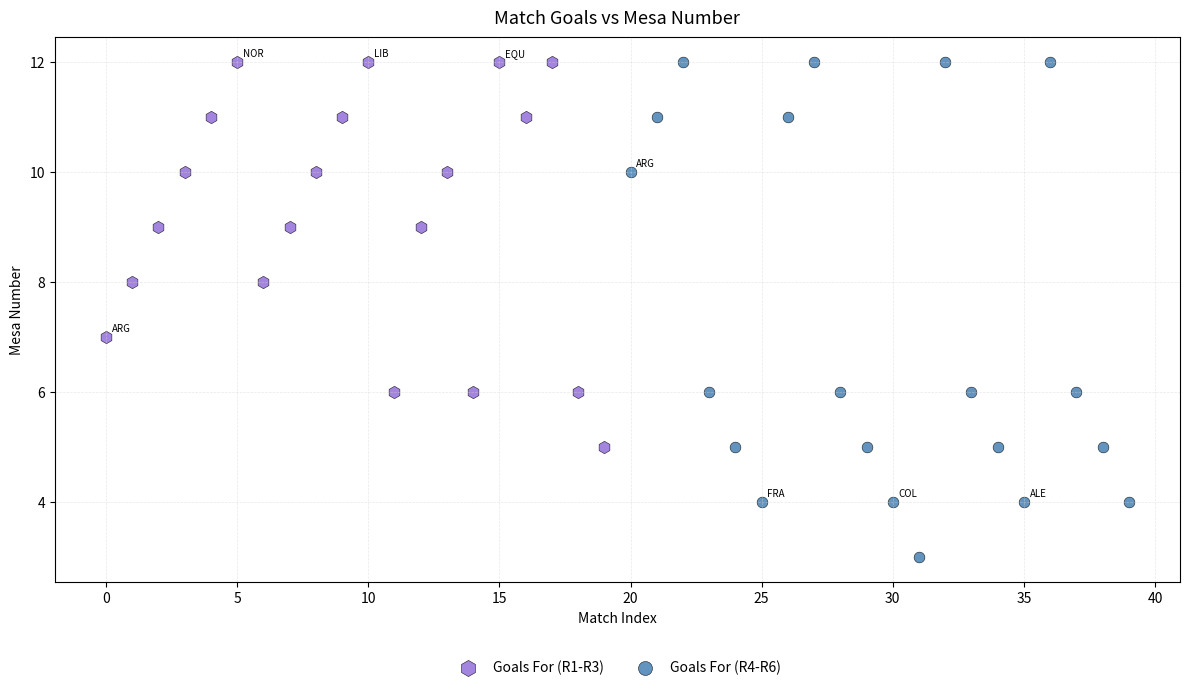

What are all the series names shown in the legend?

Goals For (R1-R3), Goals For (R4-R6)